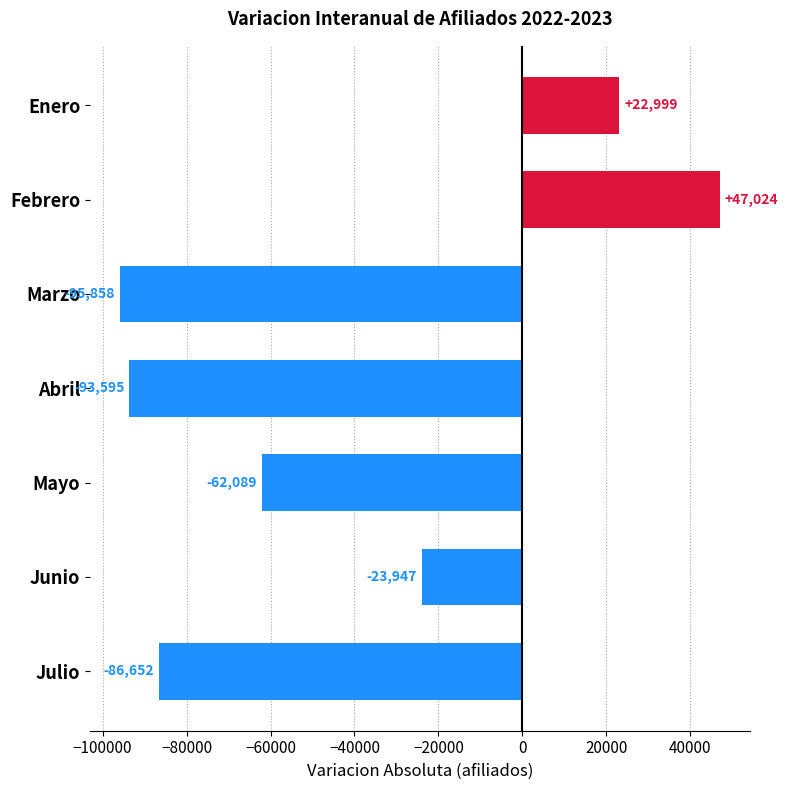

Reading bottom to top, transcribe all the data shown in this chart.

-86652	-23947	-62089	-93595	-95858	47024	22999